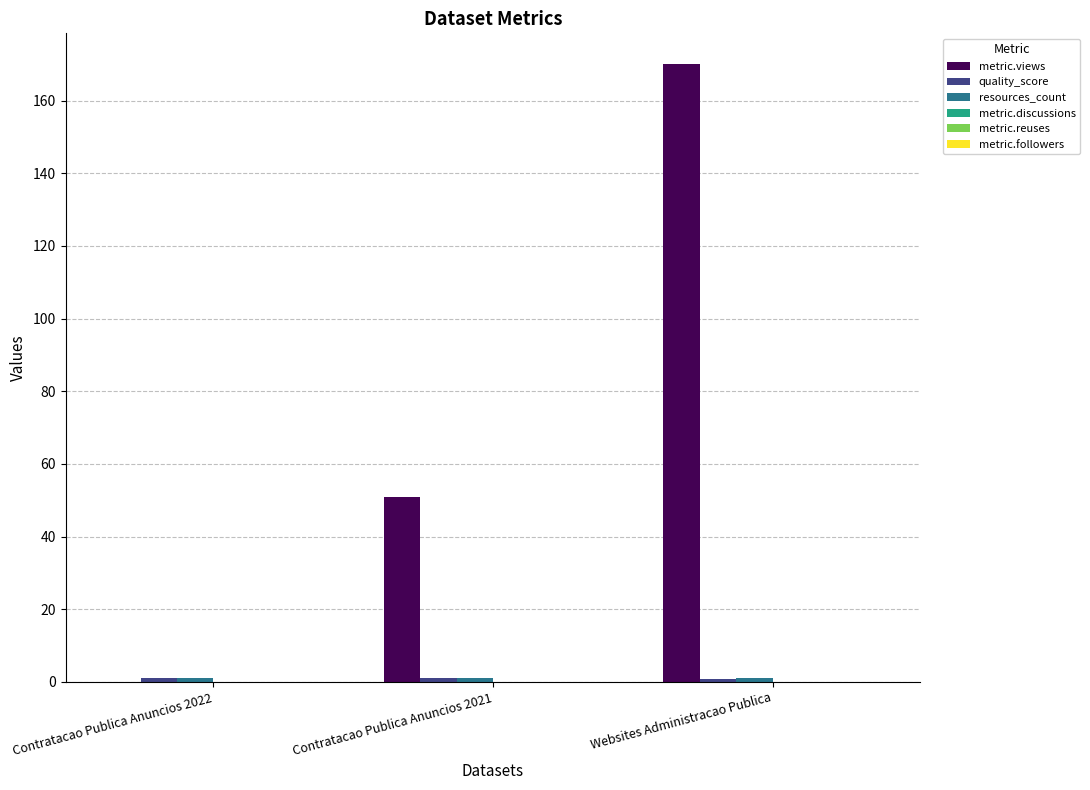

Which series has the widest spread of values?

metric.views